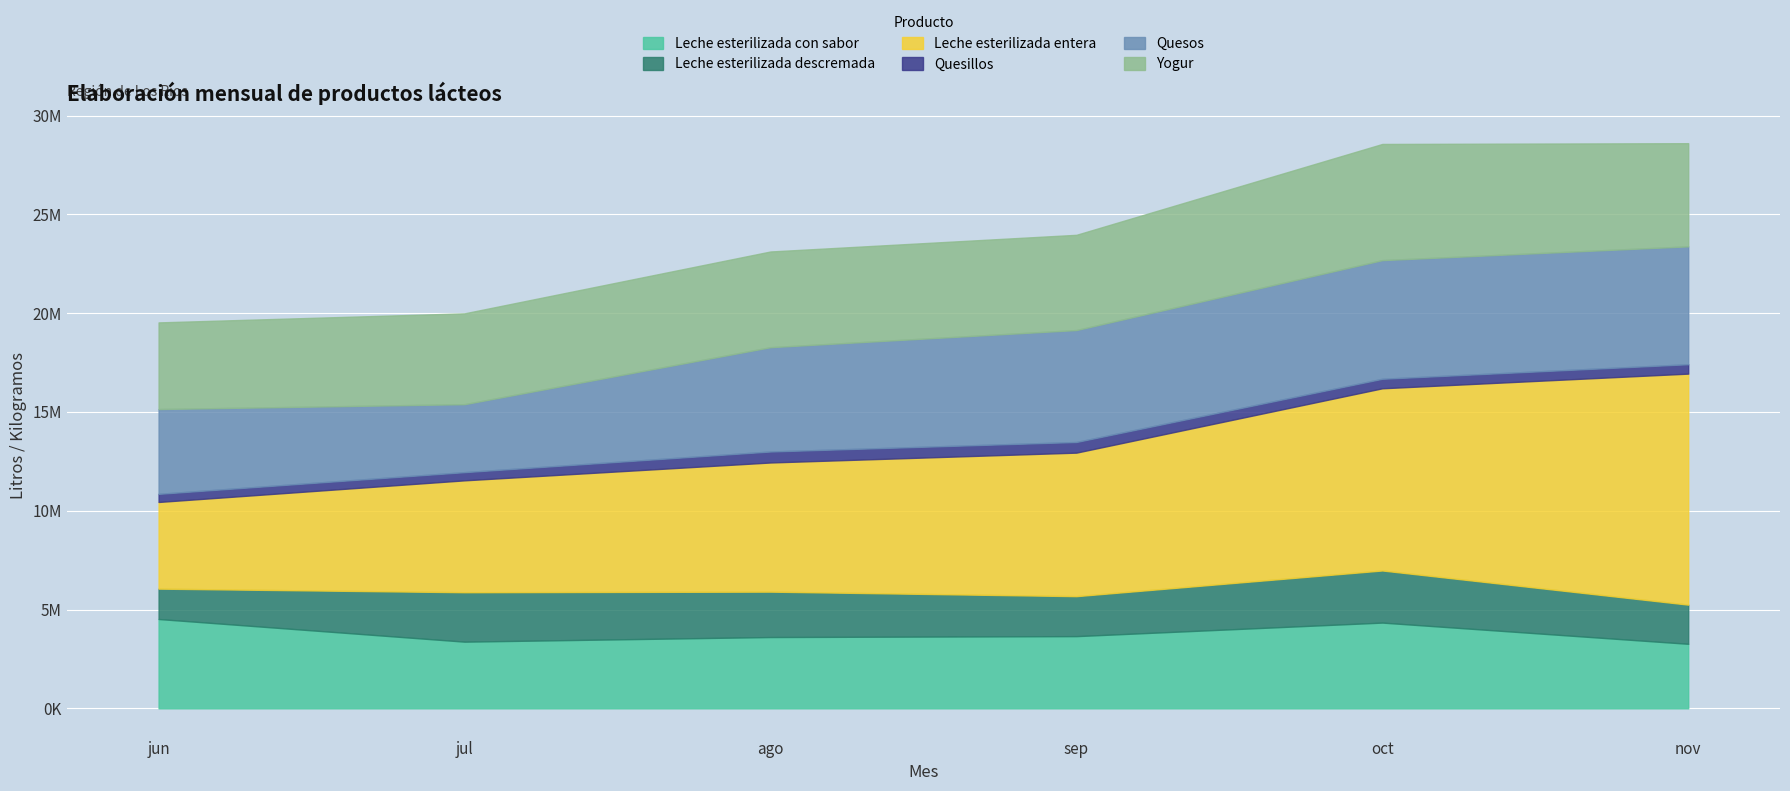

Reading right to left, transcribe all the data shown in this chart.

Leche esterilizada con sabor: 3266076	4339479	3654002	3608338	3374531	4521436
Leche esterilizada descremada: 1981690	2637418	2022991	2297263	2501244	1536120
Leche esterilizada entera: 11692569	9221124	7264121	6537005	5663342	4386905
Quesillos: 475294	481516	538450	555887	414586	410641
Quesos: 5965880	6004897	5665626	5279351	3439507	4292577
Yogur: 5221302	5879736	4820058	4844003	4597986	4384871